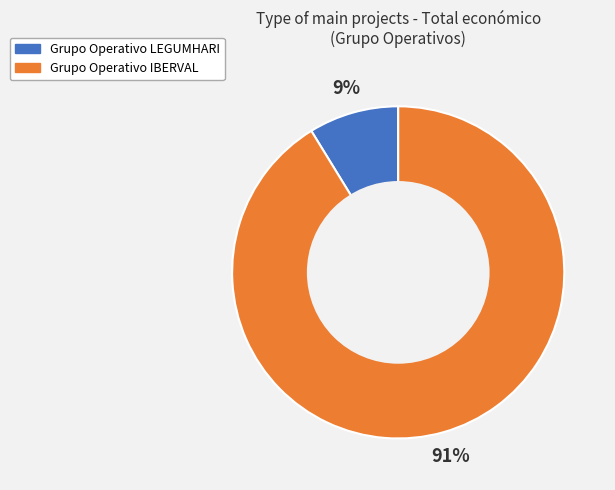

Which slice is the largest?

Grupo Operativo IBERVAL